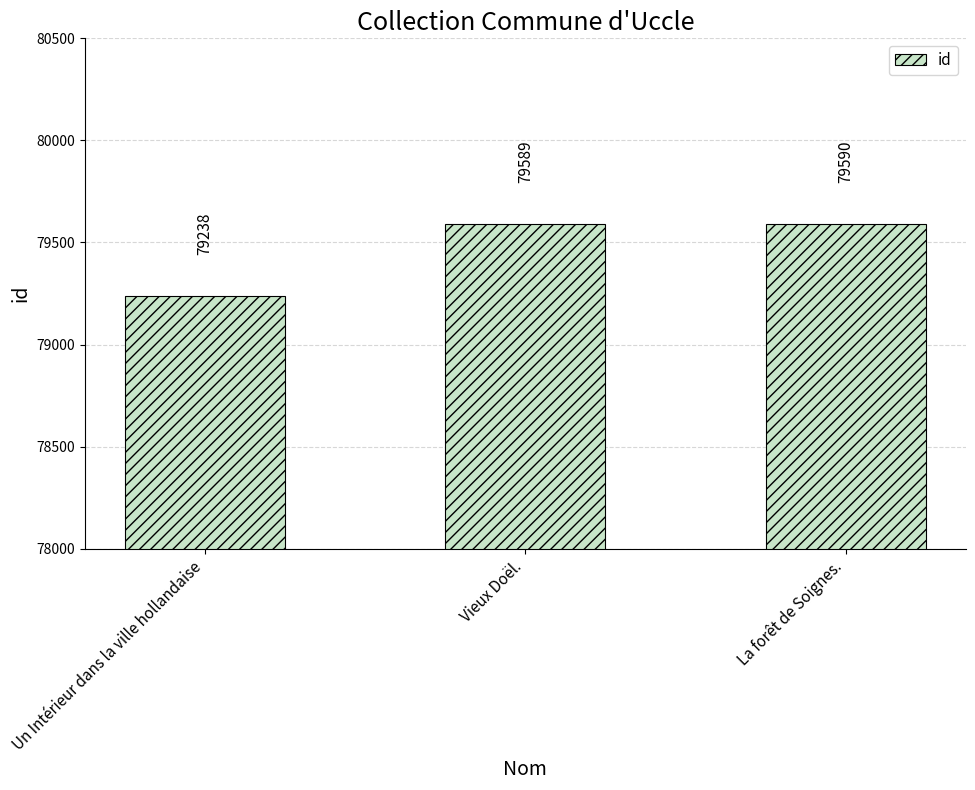

What is the difference between the maximum and minimum values?

352